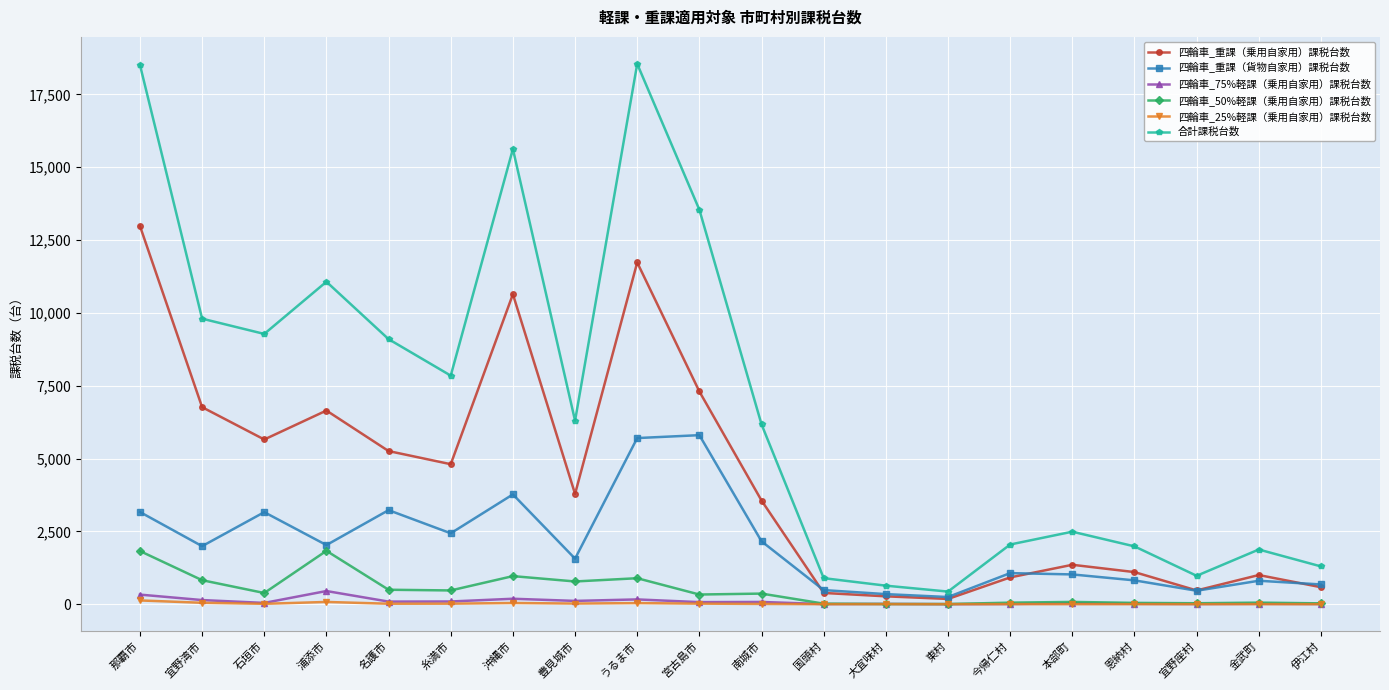

In 四輪車_重課（乗用自家用）課税台数, how many points are higher than both neighbors (excluding endpoints)?

5